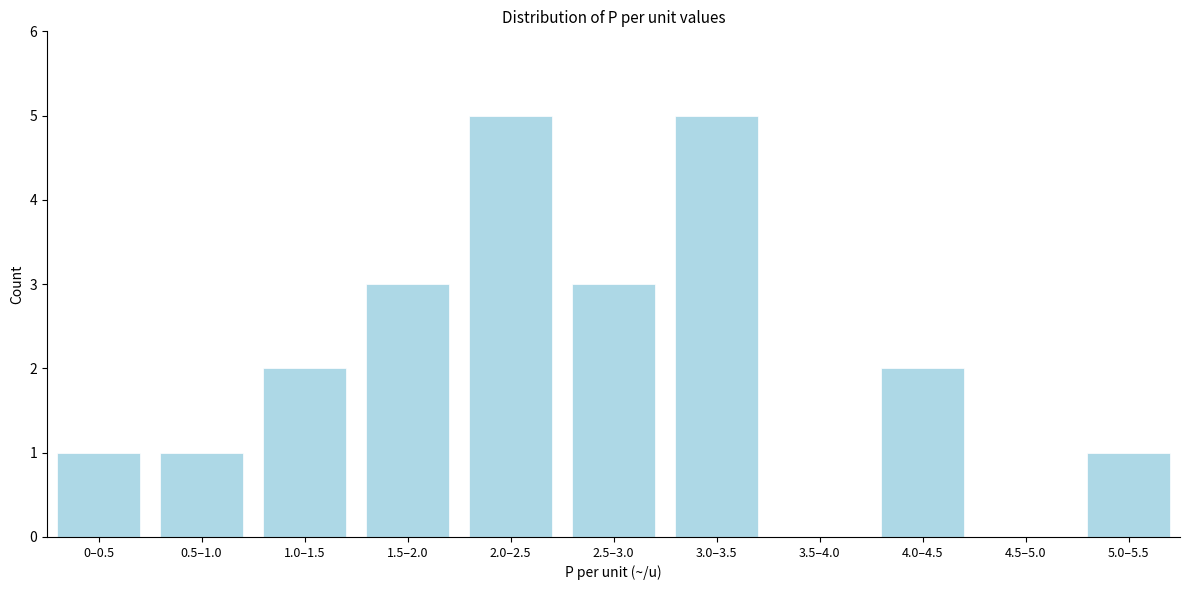

Reading left to right, extract all data points from this chart.

0–0.5=1	0.5–1.0=1	1.0–1.5=2	1.5–2.0=3	2.0–2.5=5	2.5–3.0=3	3.0–3.5=5	3.5–4.0=0	4.0–4.5=2	4.5–5.0=0	5.0–5.5=1